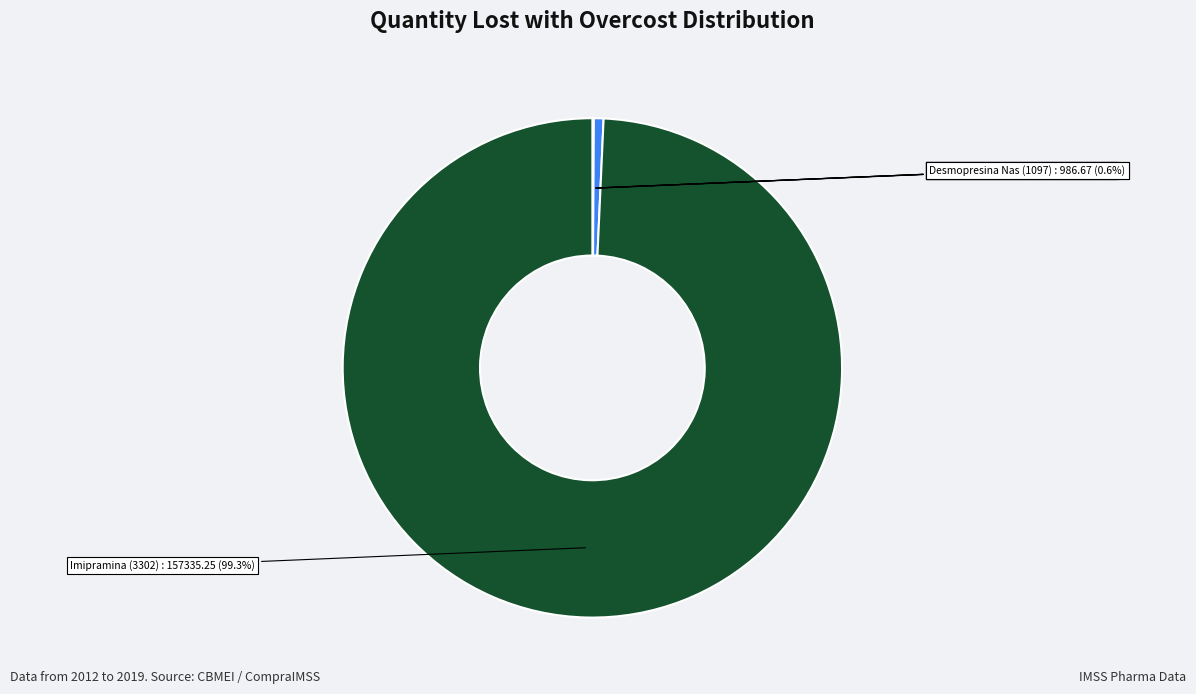

Is Imipramina (3302) the majority of the pie?

Yes